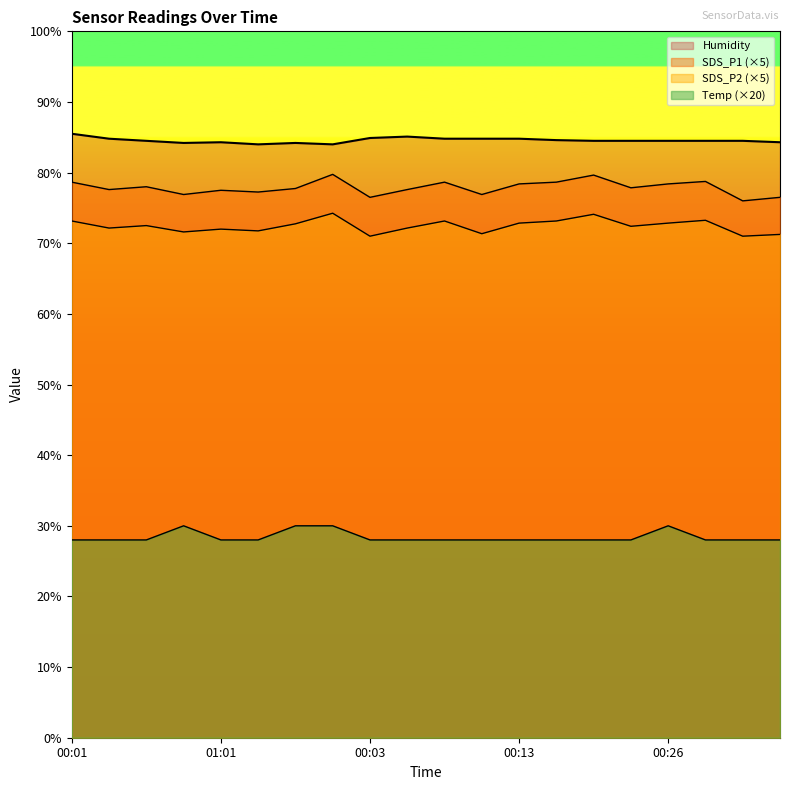

What is the label of the 20th point from the left?

00:39